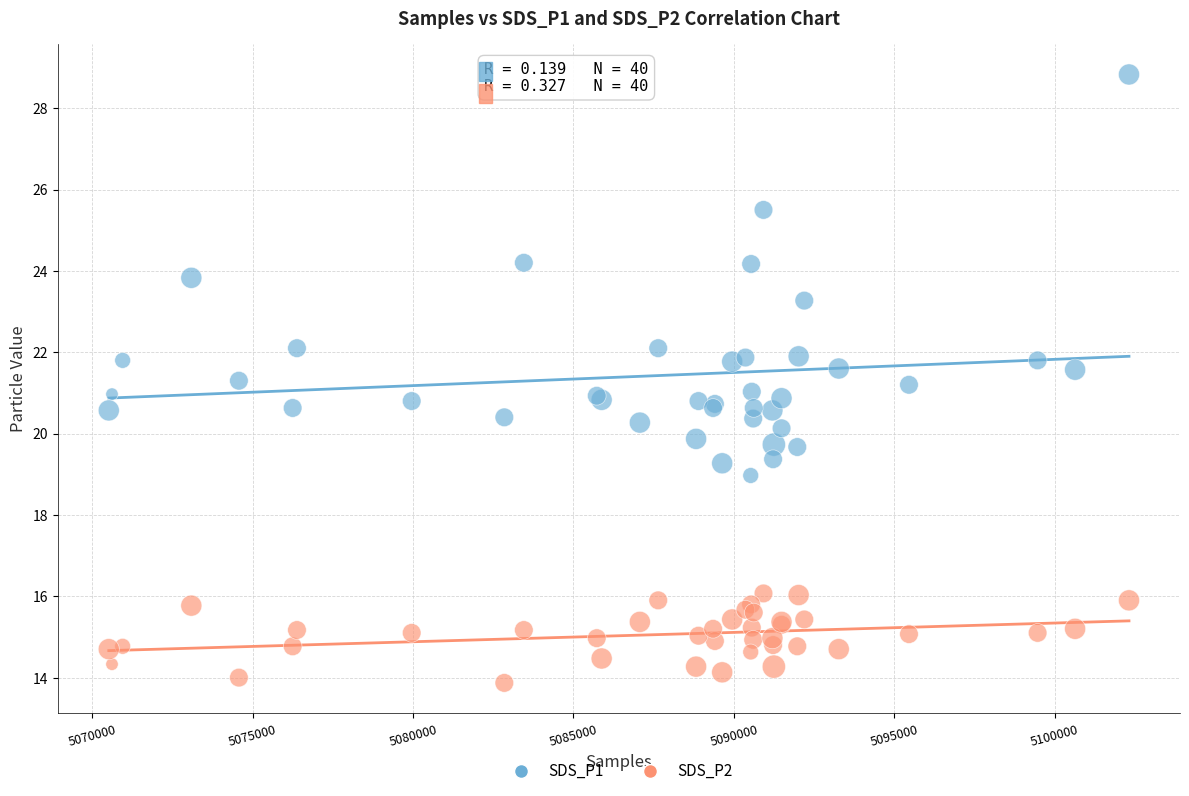

Which series has the largest Y range (max minus min)?

SDS_P1